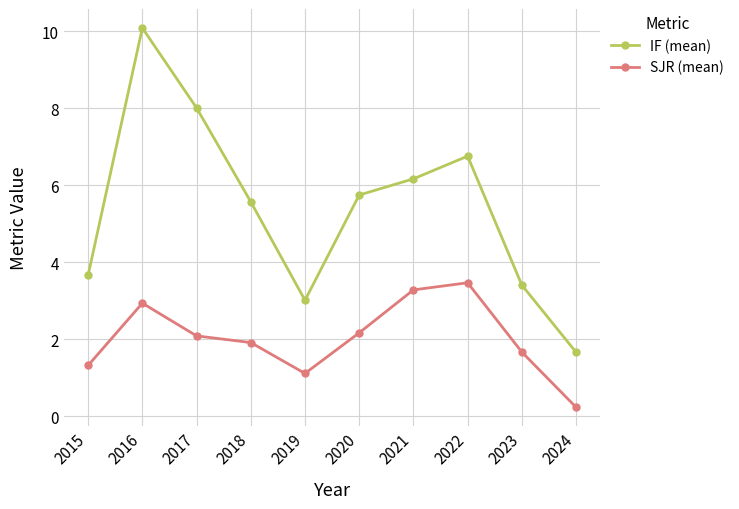

True or false: IF (mean) and SJR (mean) cross at least once.

False